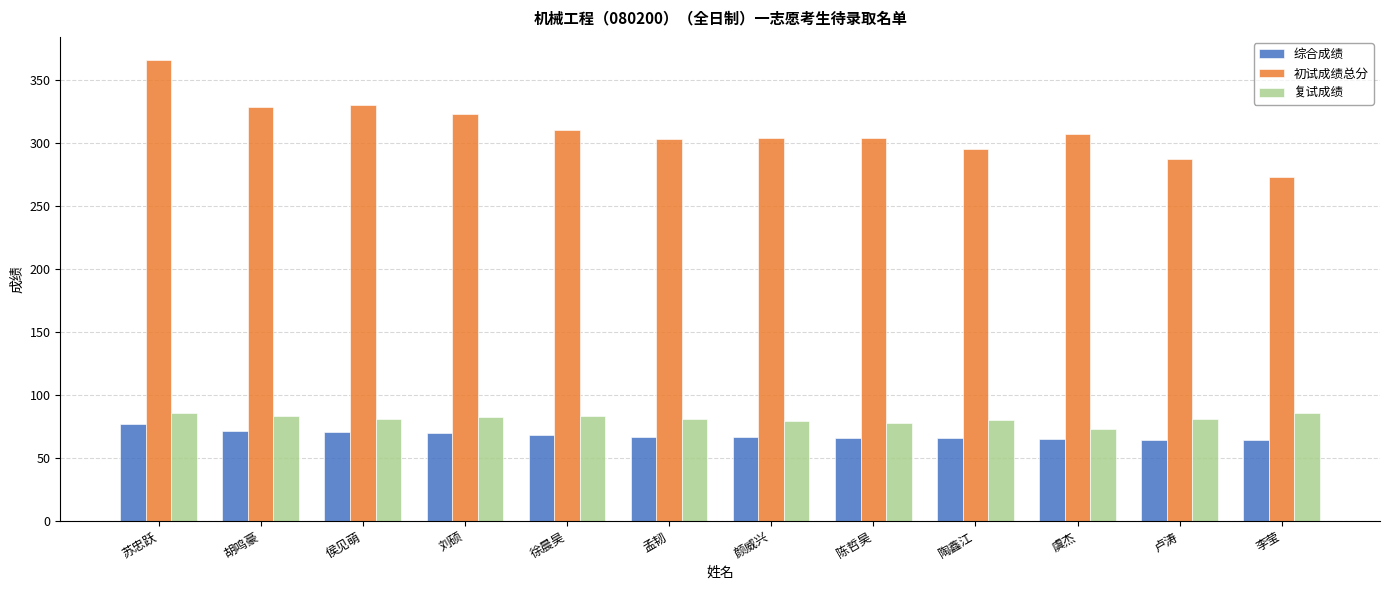

What is the difference between the highest and lowest values at 徐晨昊?

241.8